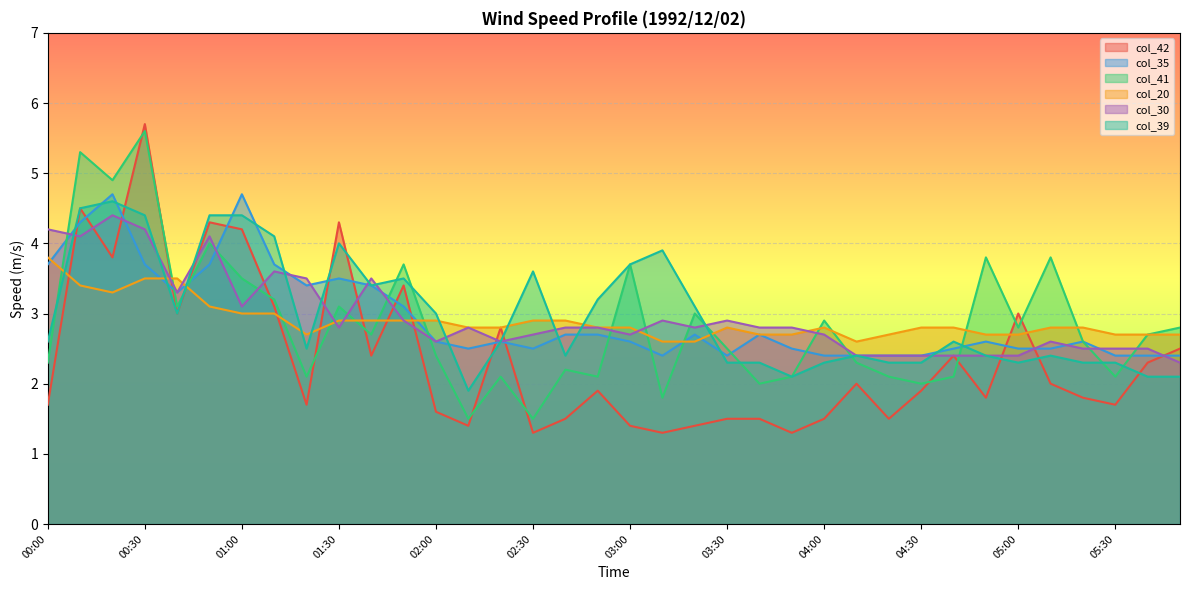

At which label is col_35 closest to 3?

01:50